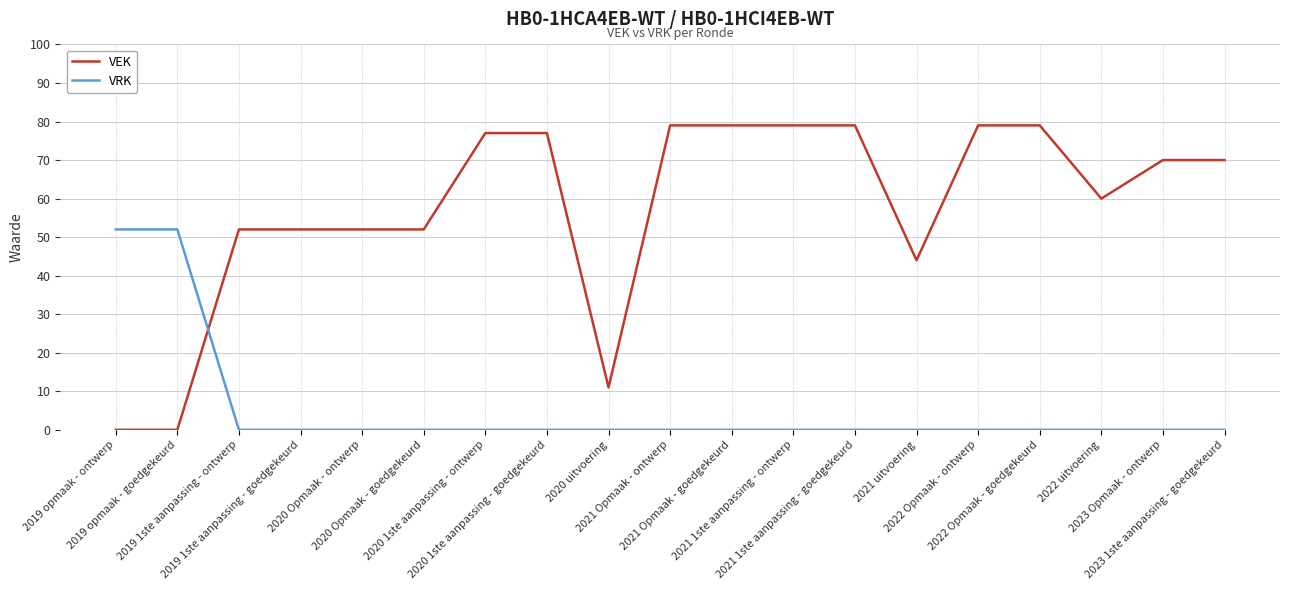

What is the difference between the VRK values at 2021 1ste aanpassing - ontwerp and 2019 opmaak - ontwerp?

52